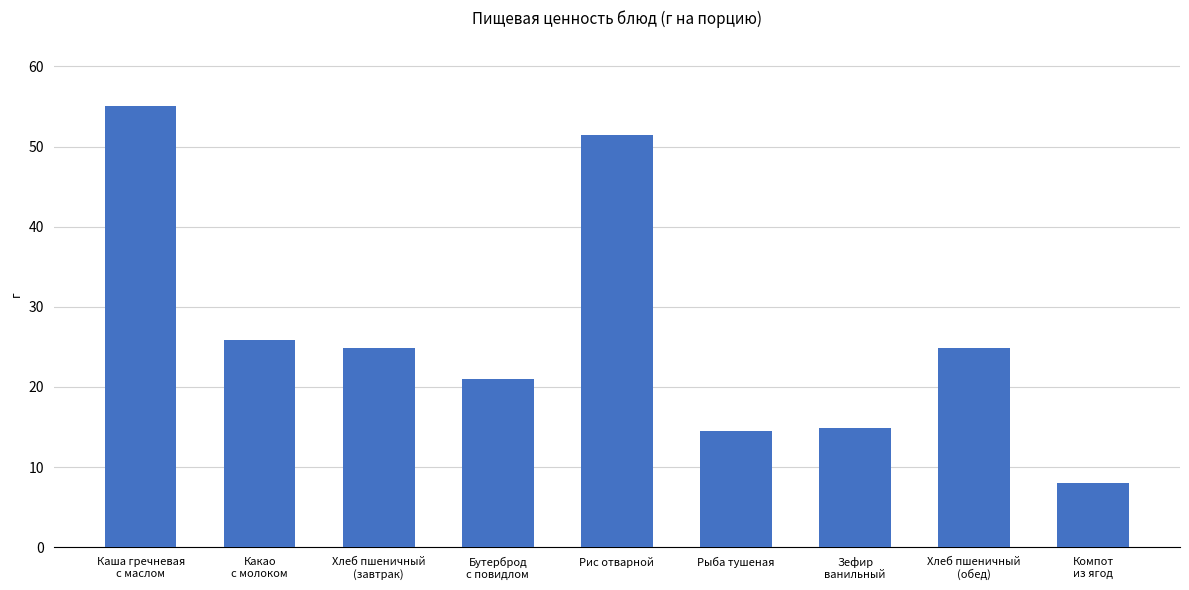

At which label is the value closest to 31?

Какао
с молоком